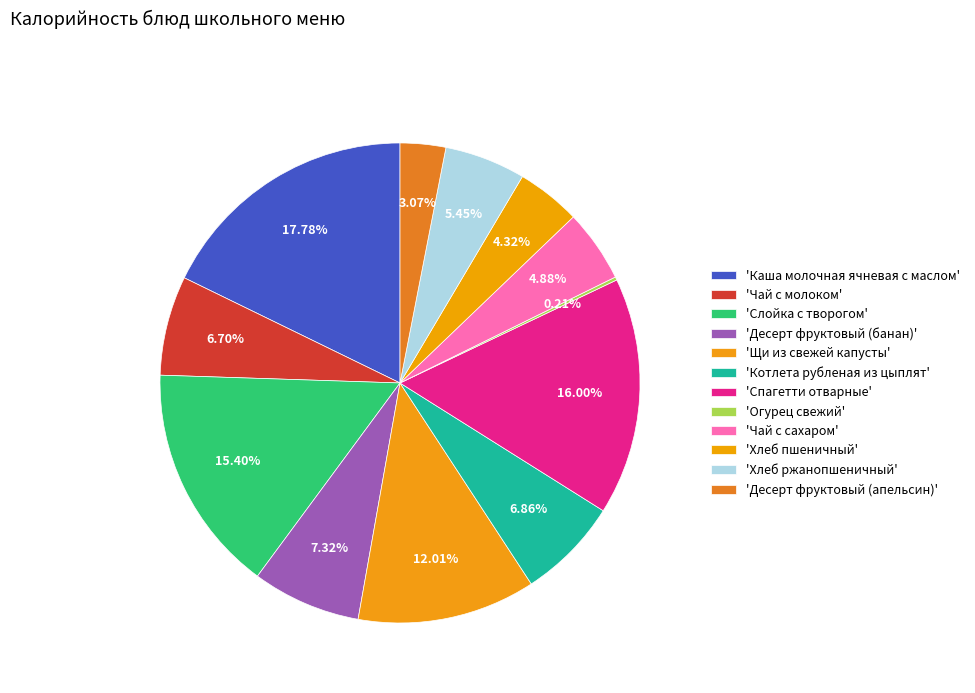

Count the number of slices in the pie.

12